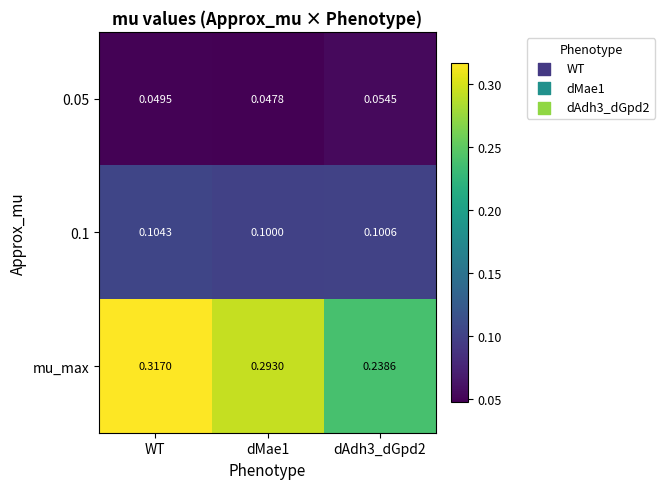

Which series has the largest range (max minus min)?

mu_max